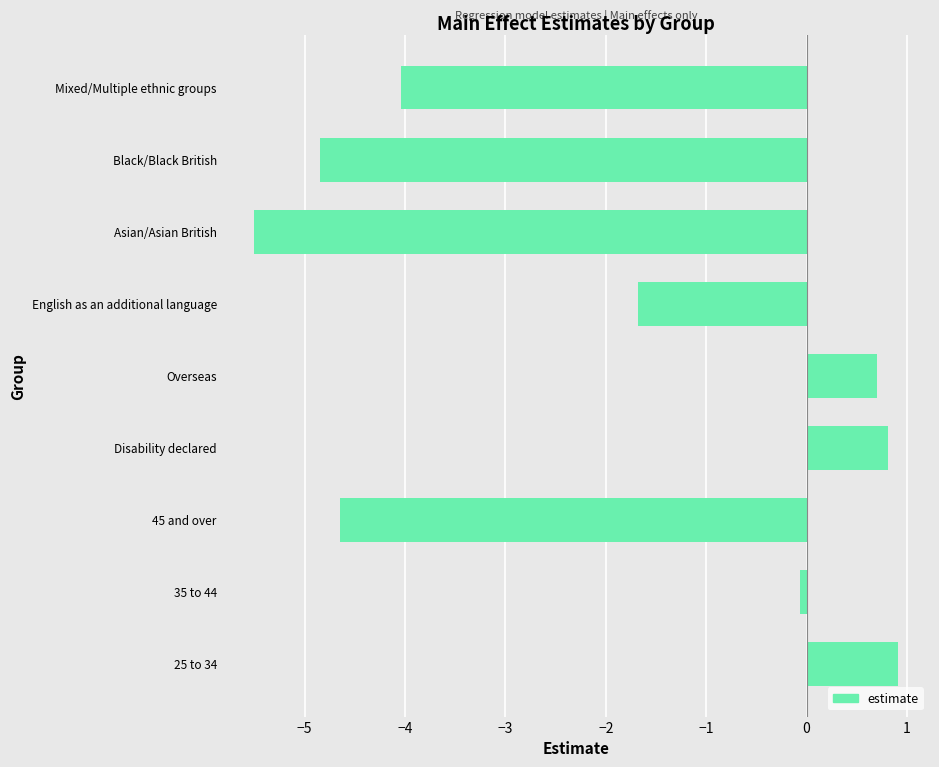

What is the greatest value displayed?

0.9